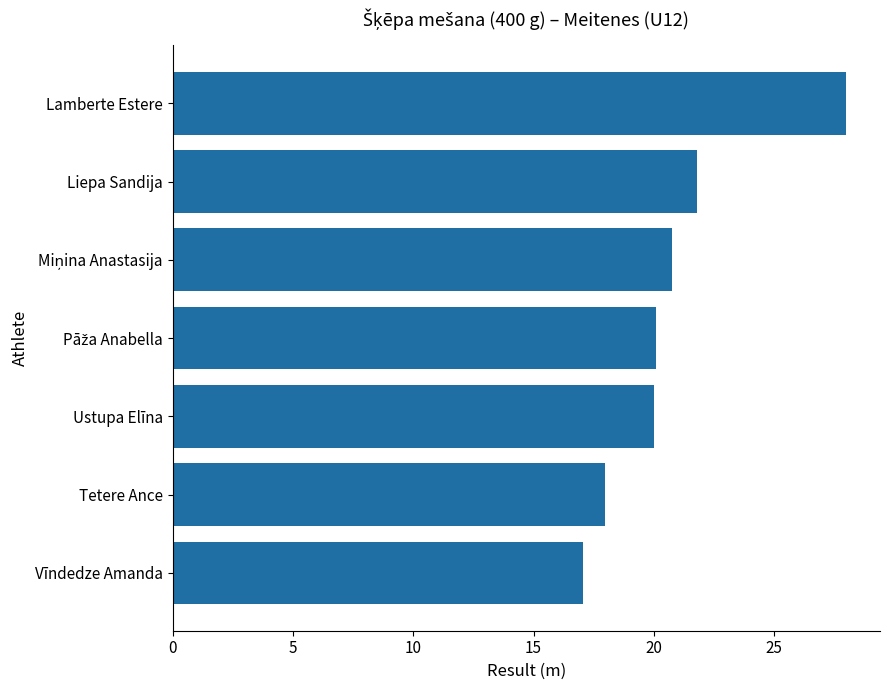

Is it true that the value at Ustupa Elīna is 7.6?

False